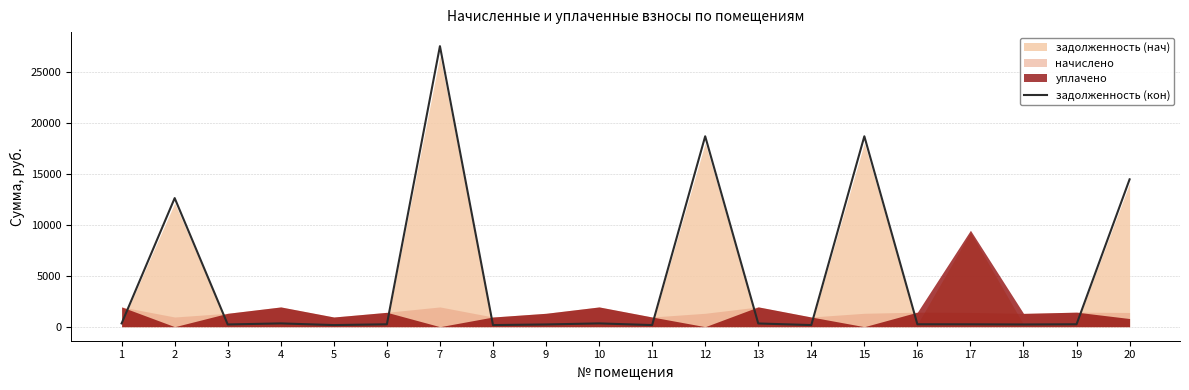

Approximately how many times larger is the value at 9 compared to 4?

0.7